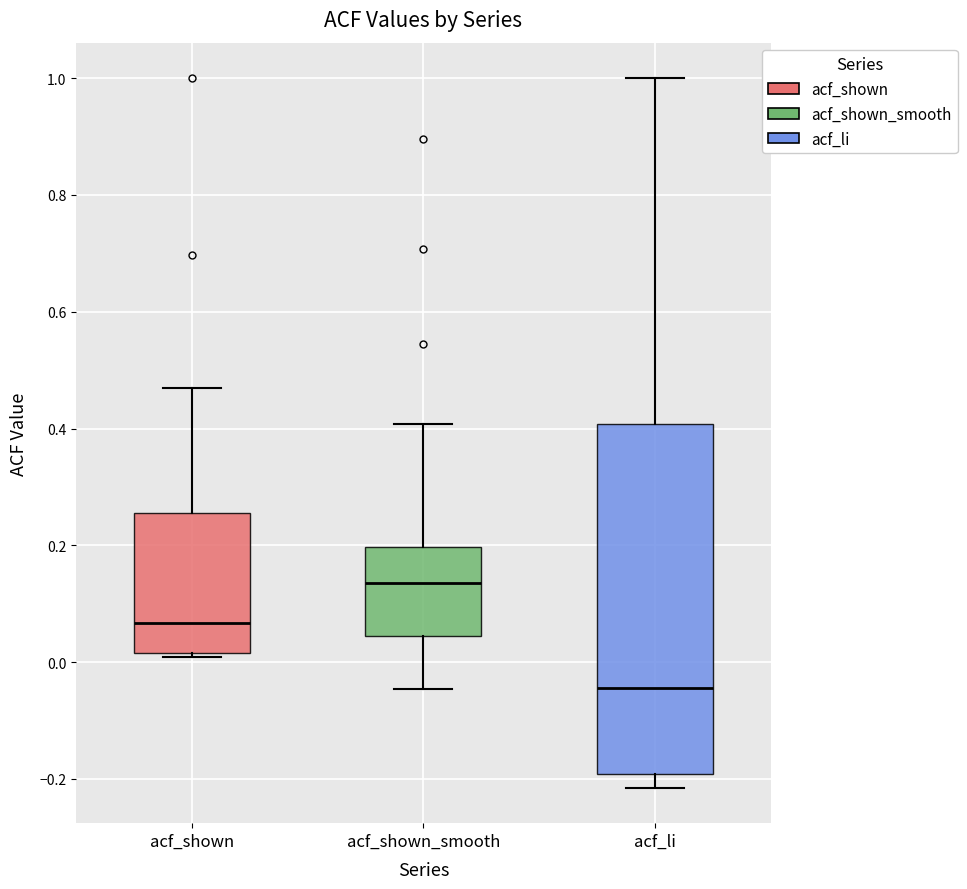

Which box is the tallest, from its lower edge to its upper edge?

acf_li